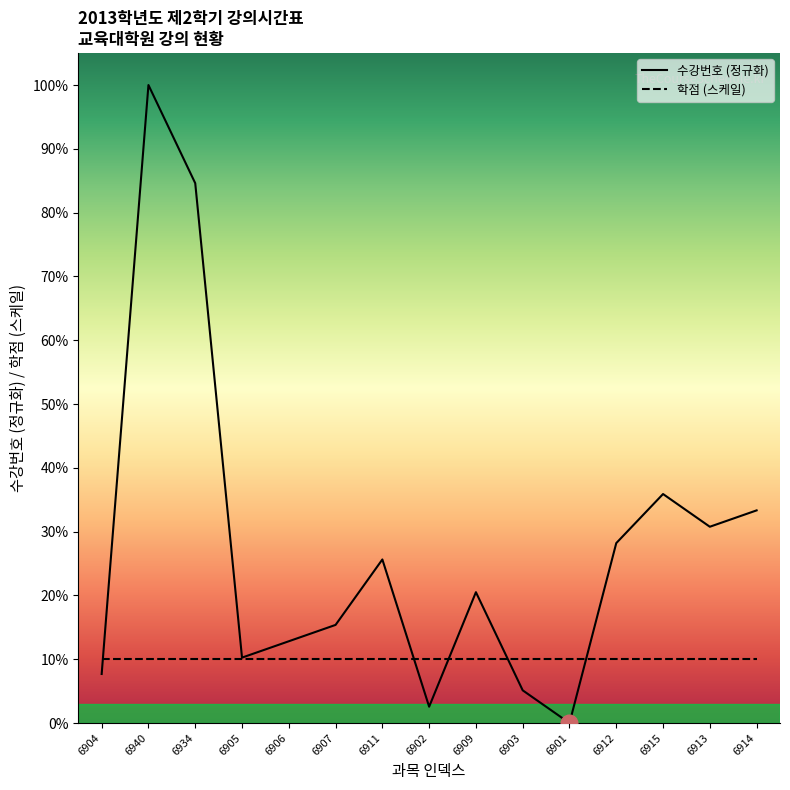

True or false: 학점 (스케일) has a value of 5.2 at 6915.

False